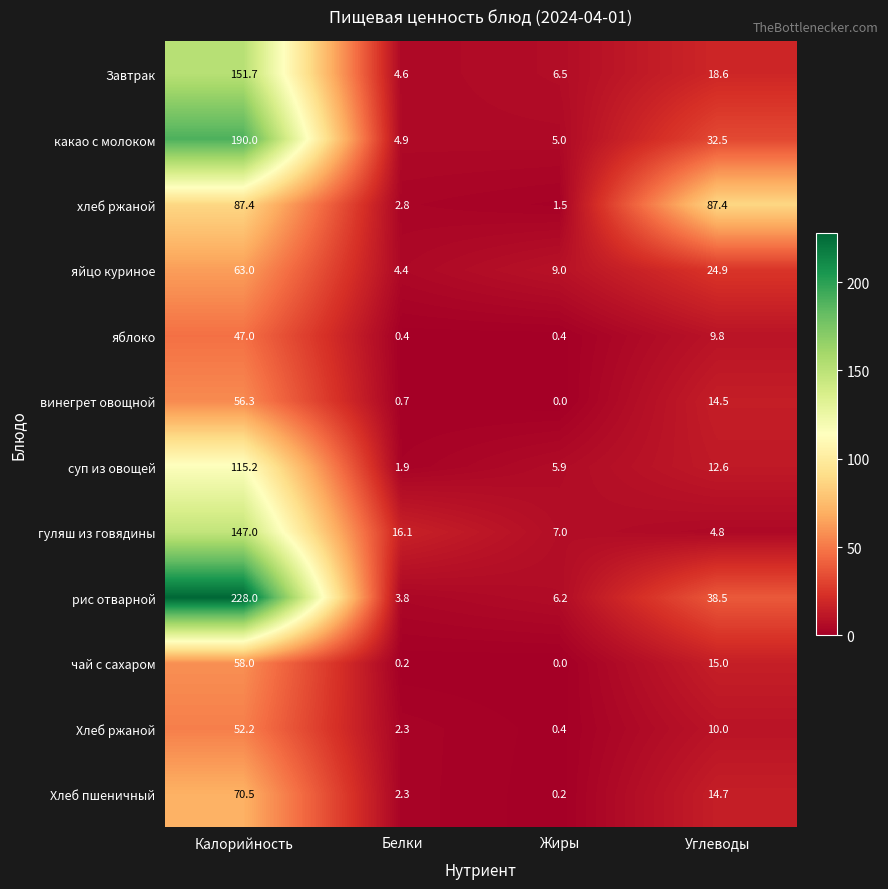

Rank the series by their maximum value, from lowest to highest.

яблоко, Хлеб ржаной, винегрет овощной, чай с сахаром, яйцо куриное, Хлеб пшеничный, хлеб ржаной, суп из овощей, гуляш из говядины, Завтрак, какао с молоком, рис отварной